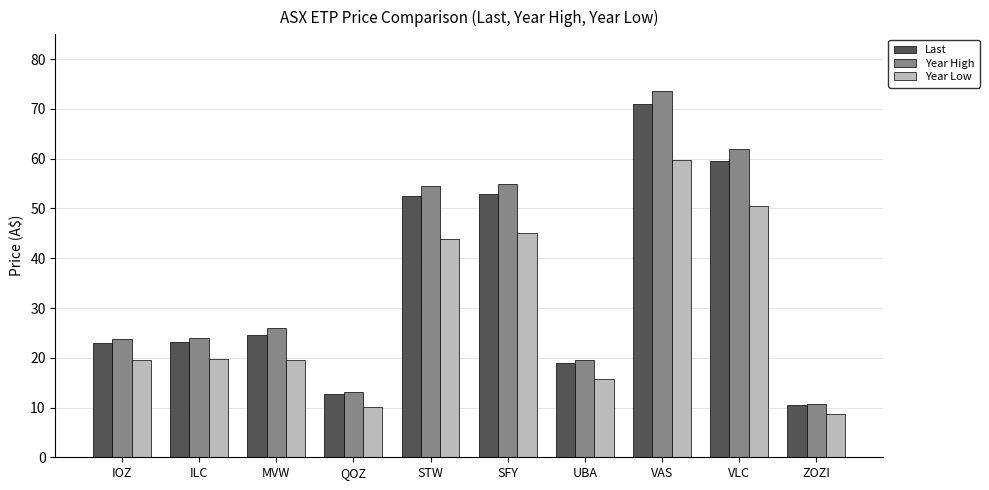

How many bars are there in total?

30